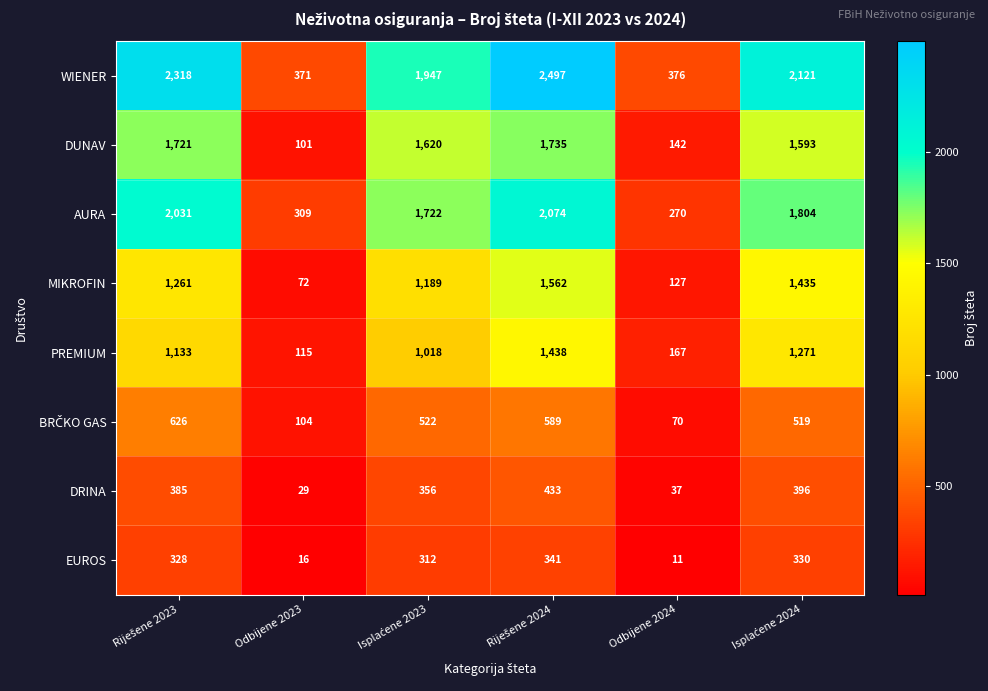

The value of EUROS at Odbijene 2024 is 3. True or false?

False